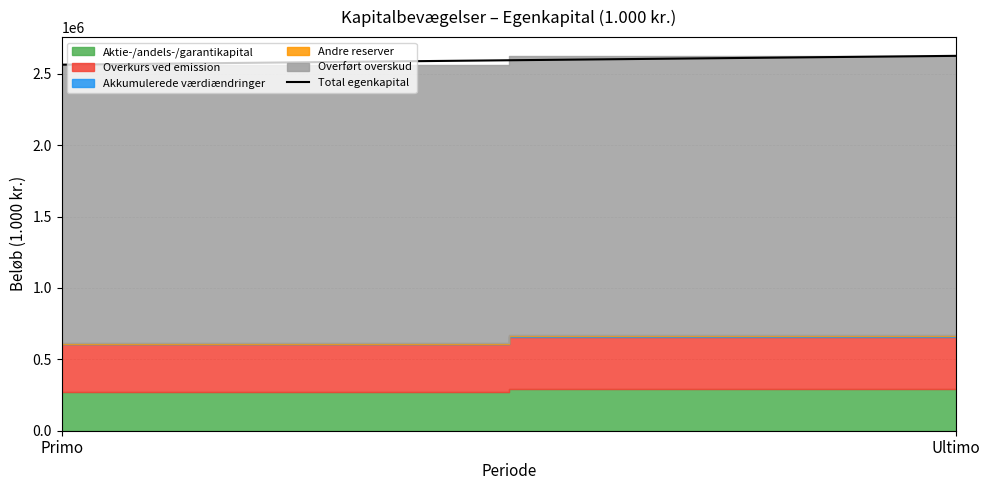

Is it true that the value at Primo is 1571018?

False